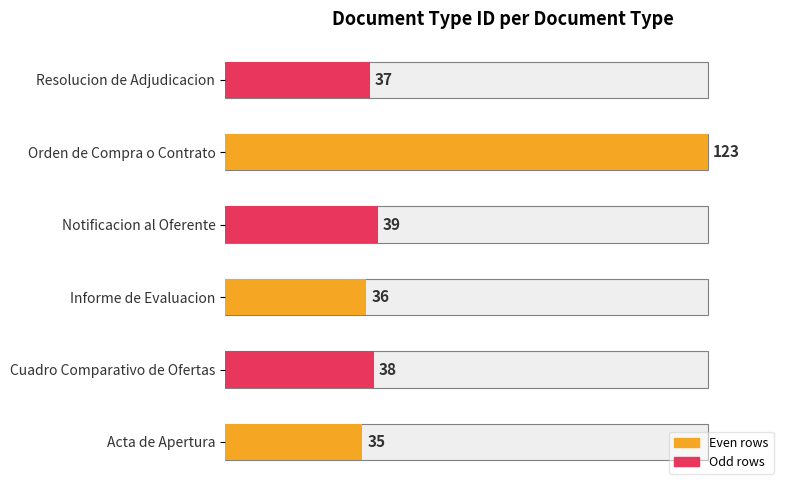

The chart shows a value of 11 at Informe de Evaluacion. True or false?

False